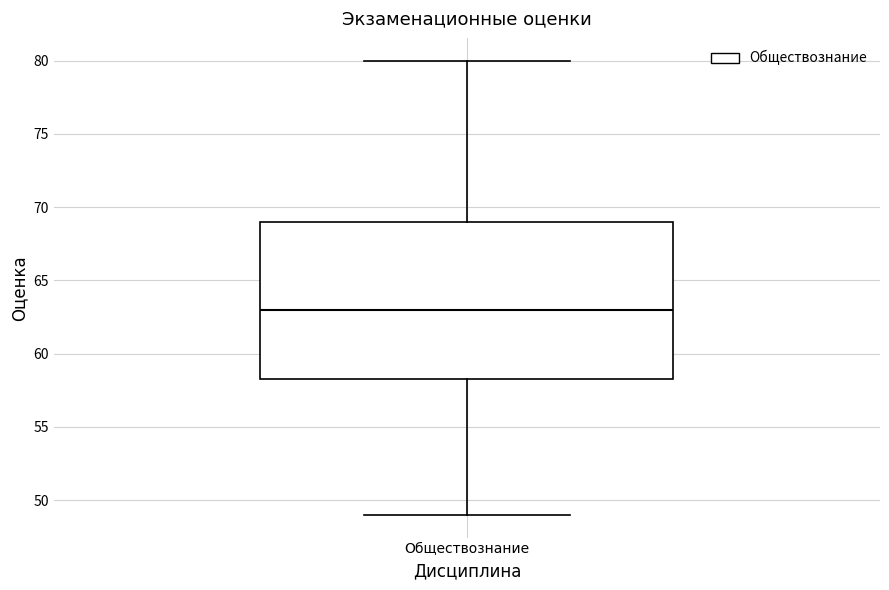

Read this box plot against the y-axis: the position of the median line, the range covered by the box, and the ends of both whiskers. The values are not printed on the chart, so give them approximately, as read against the axis.

median 63.0, box 58.5 to 69.0, whiskers 49.0 to 80.0